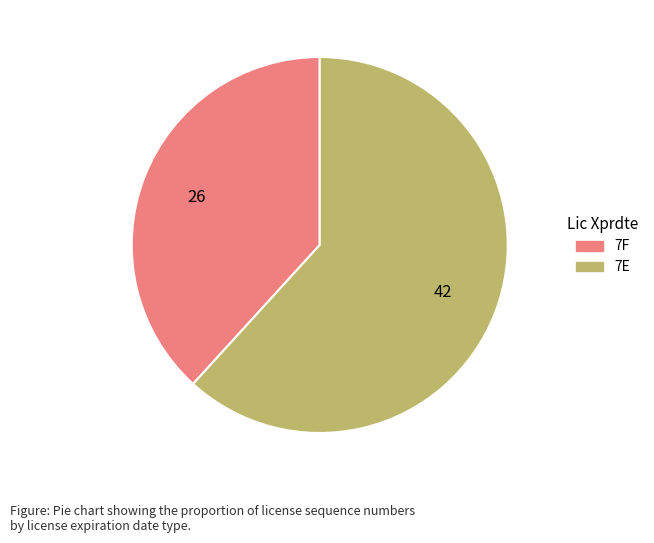

Rank the categories by value from lowest to highest.

7F, 7E